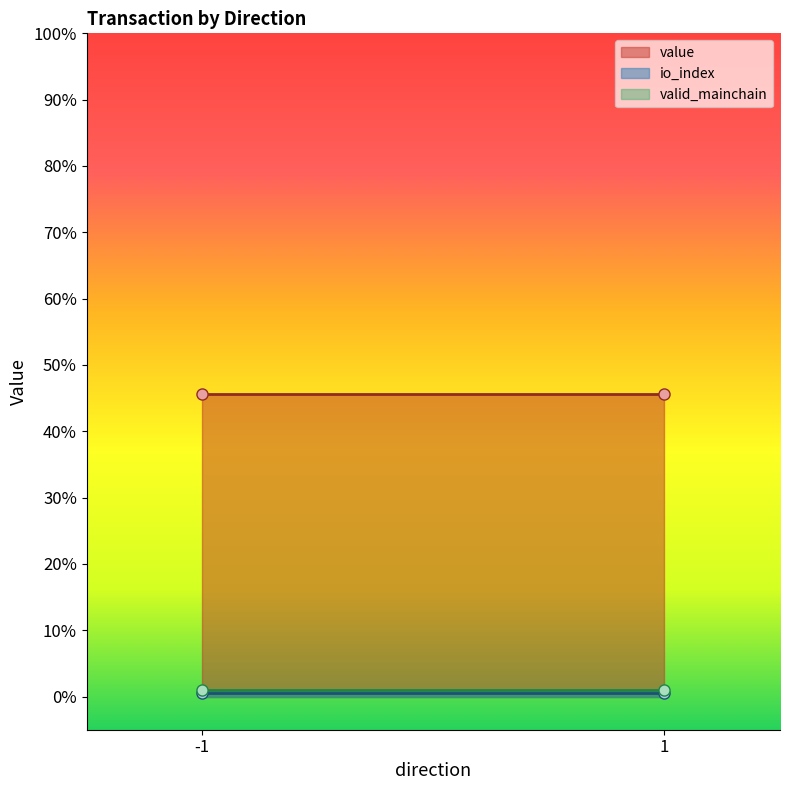

Which has a higher value, -1 or -1?

-1